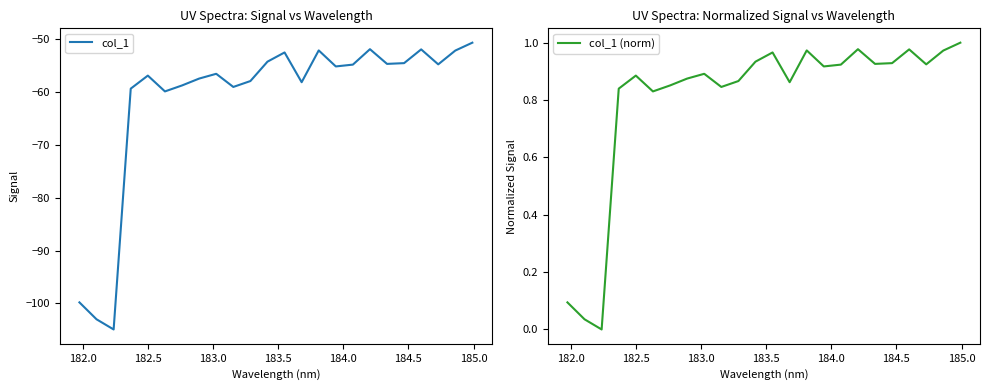

What is the highest value of the col_1 series?

-50.8